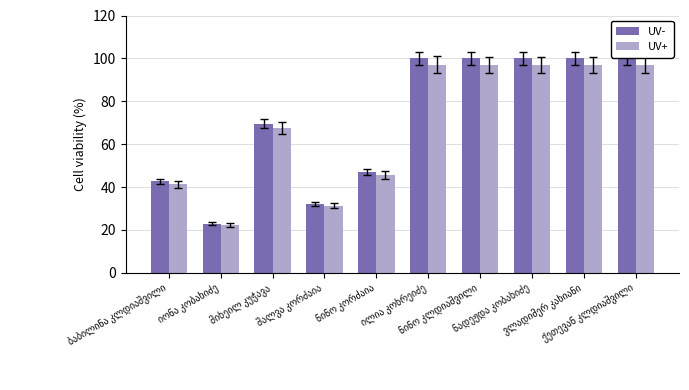

How many bars are there in each group?

2